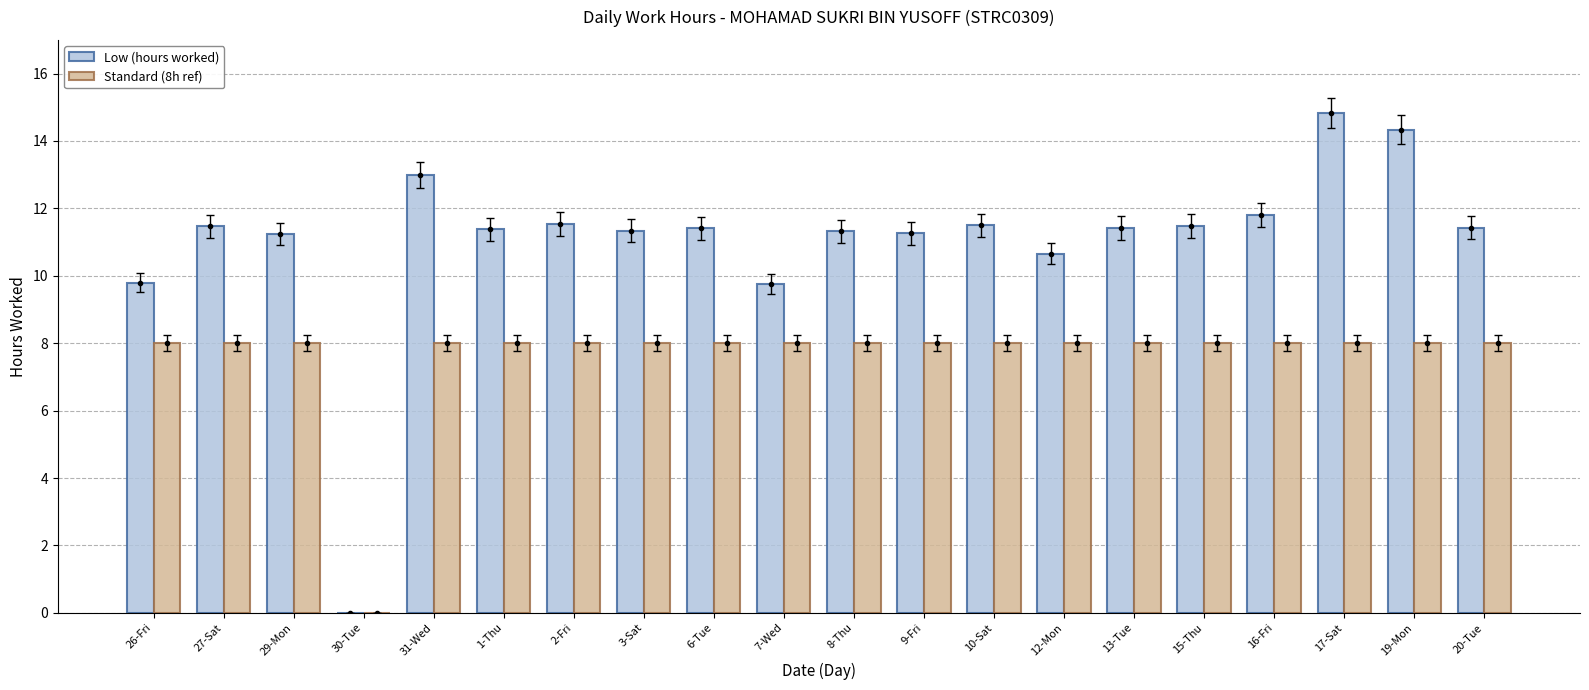

What is the sum of the Standard (8h ref) values at 17-Sat and 15-Thu?

16.0